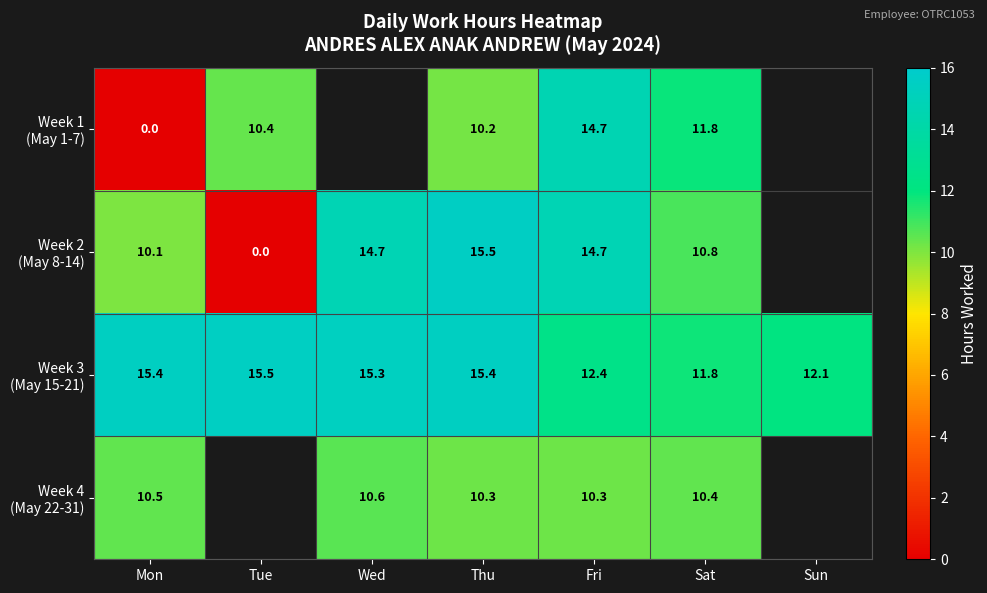

What is the total value across all series at Fri?

52.1